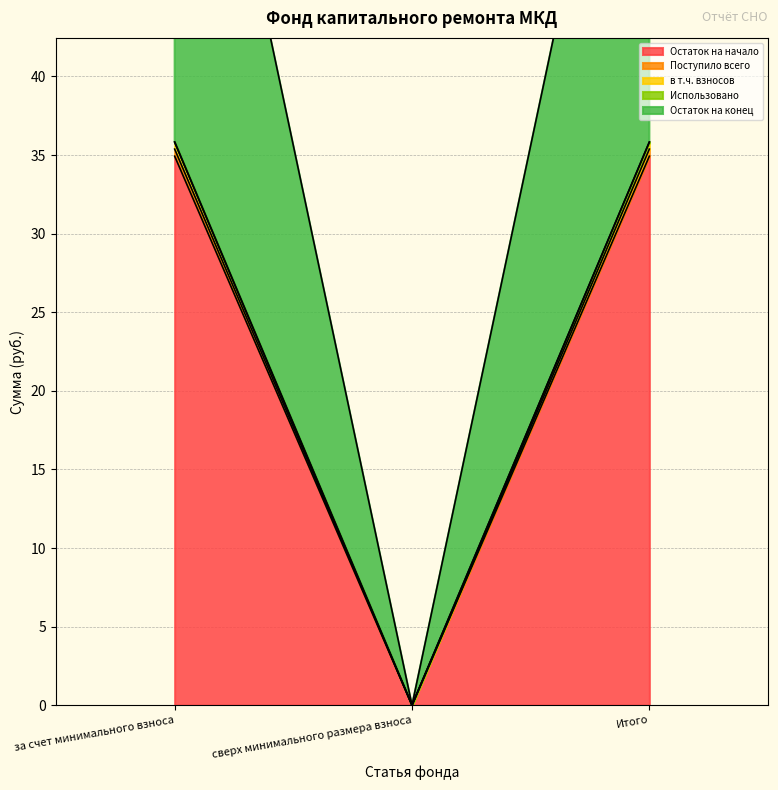

What is the average value of the Остаток на конец series?

23.9